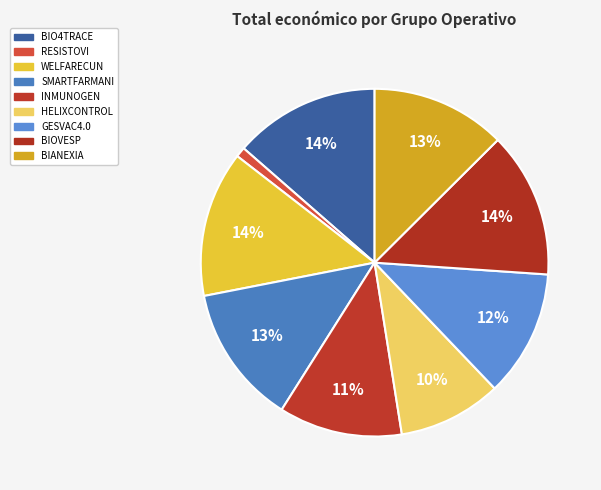

Is there any slice that represents more than half of the pie?

No